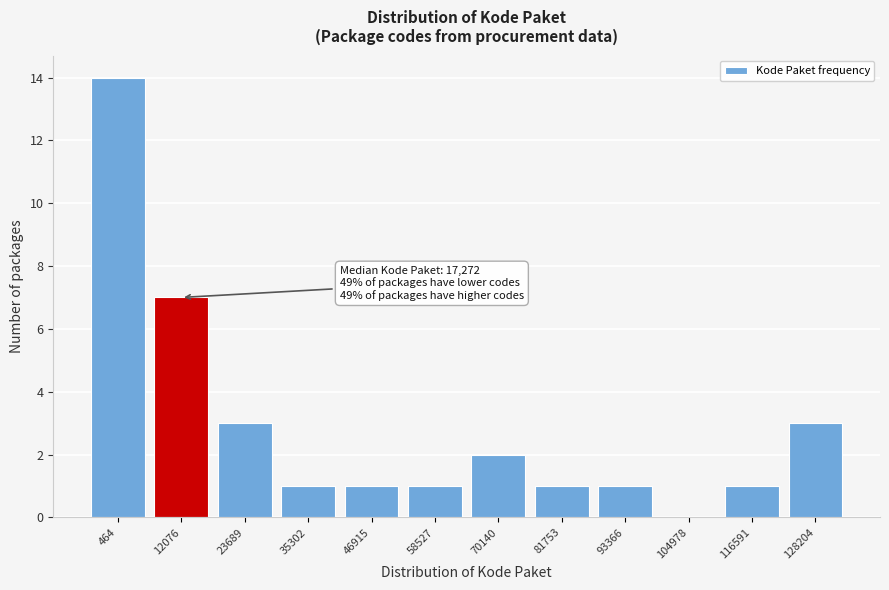

Reading left to right, extract all data points from this chart.

464=14	12076=7	23689=3	35302=1	46915=1	58527=1	70140=2	81753=1	93366=1	104978=0	116591=1	128204=3